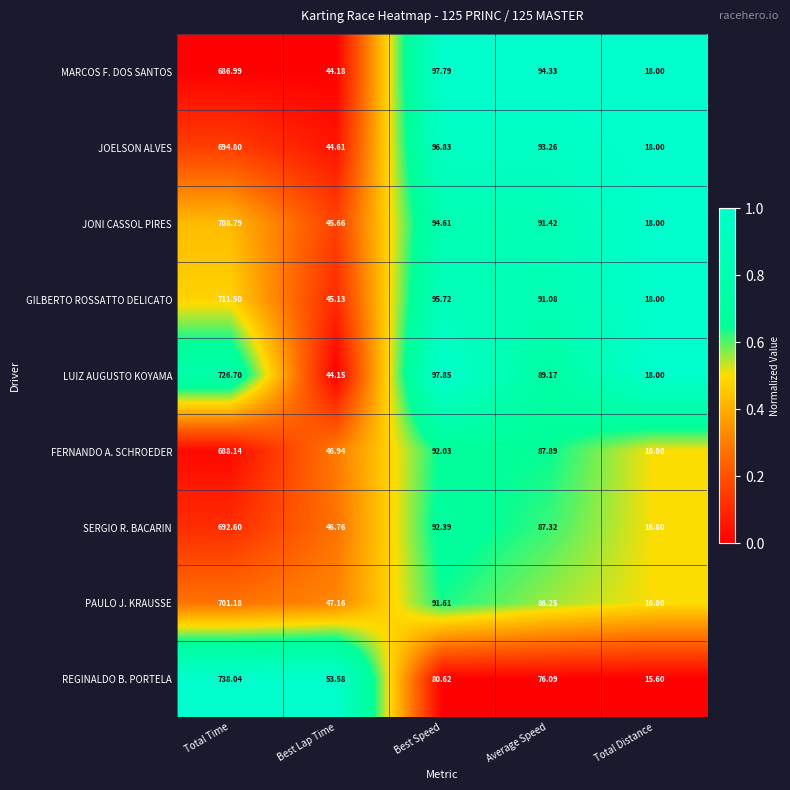

Which category has the highest value in the PAULO J. KRAUSSE series?

Total Time